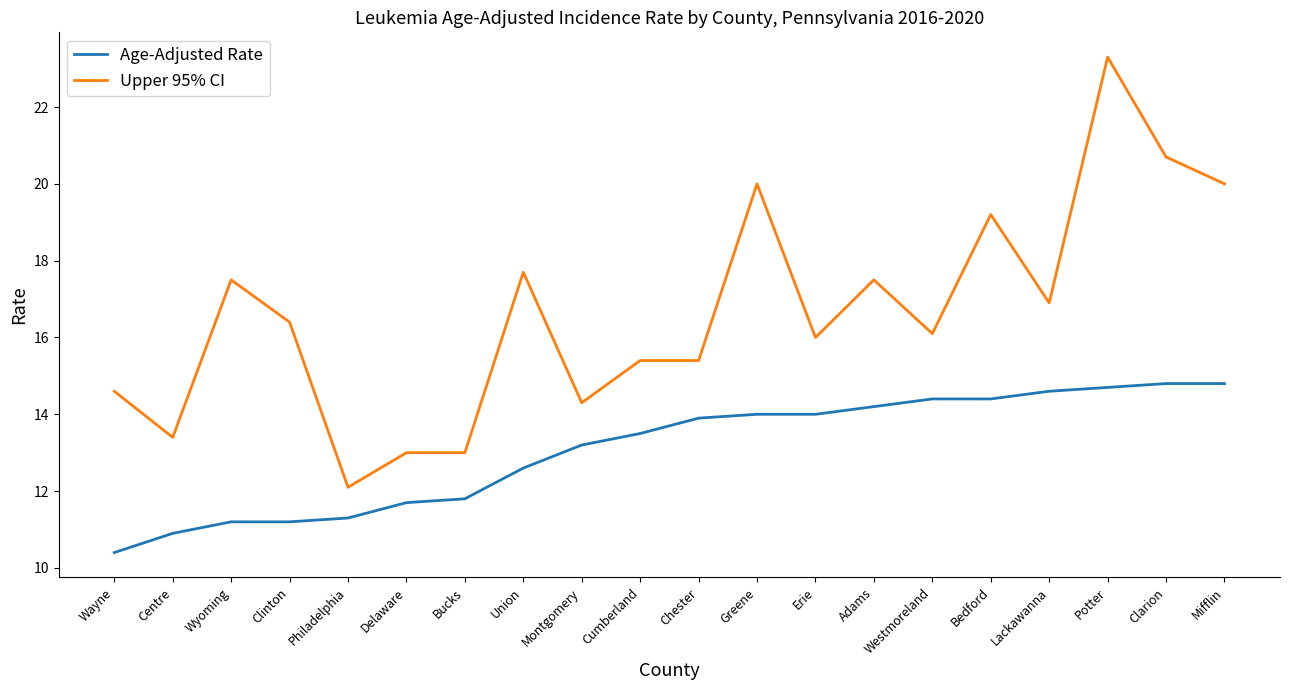

The Age-Adjusted Rate series shows 5.2 at Chester. True or false?

False